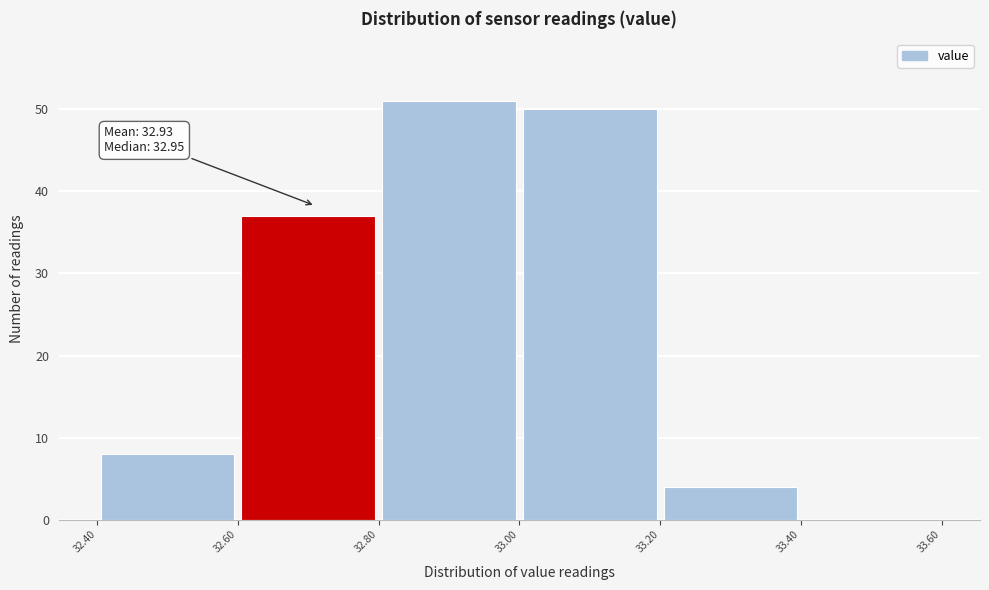

Which range on the x-axis has the tallest bar?

32.80 to 33.00